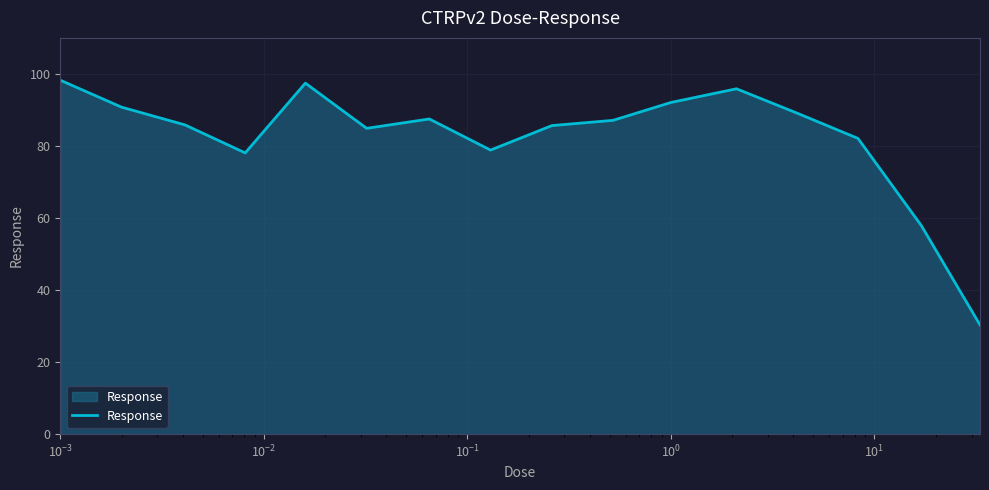

What is the smallest value displayed?

30.3